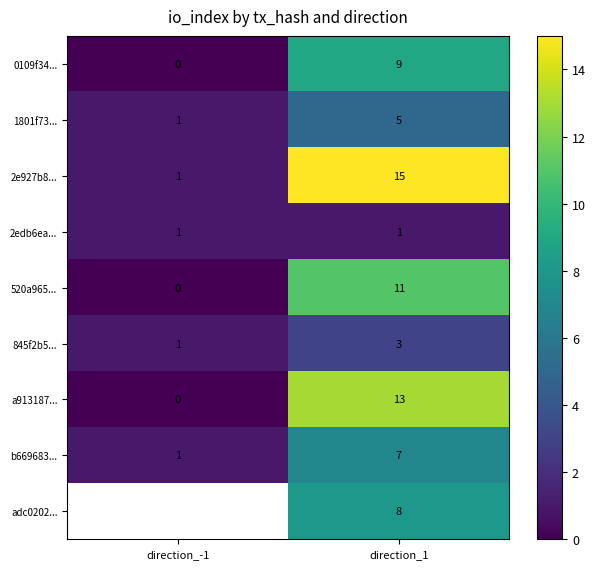

Where is b669683... nearest to the value 4?

direction_-1